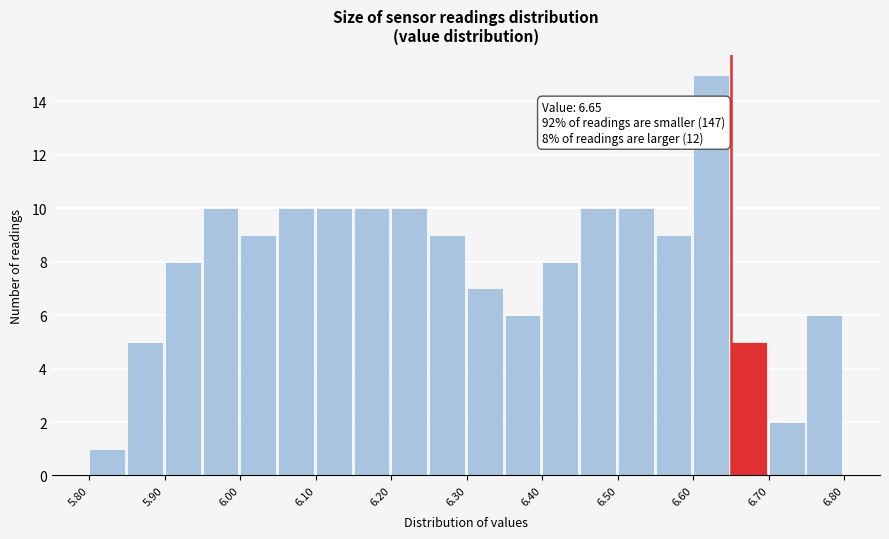

Which range on the x-axis has the tallest bar?

6.60 to 6.65